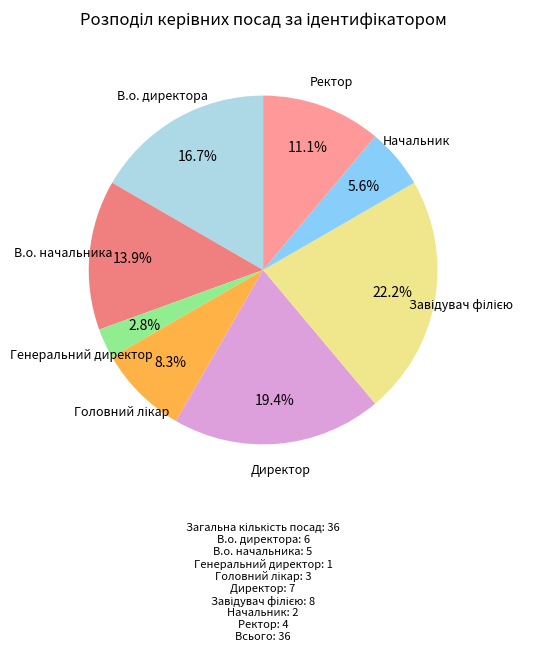

Rank the categories by value from lowest to highest.

Генеральний директор, Начальник, Головний лікар, Ректор, В.о. начальника, В.о. директора, Директор, Завідувач філією